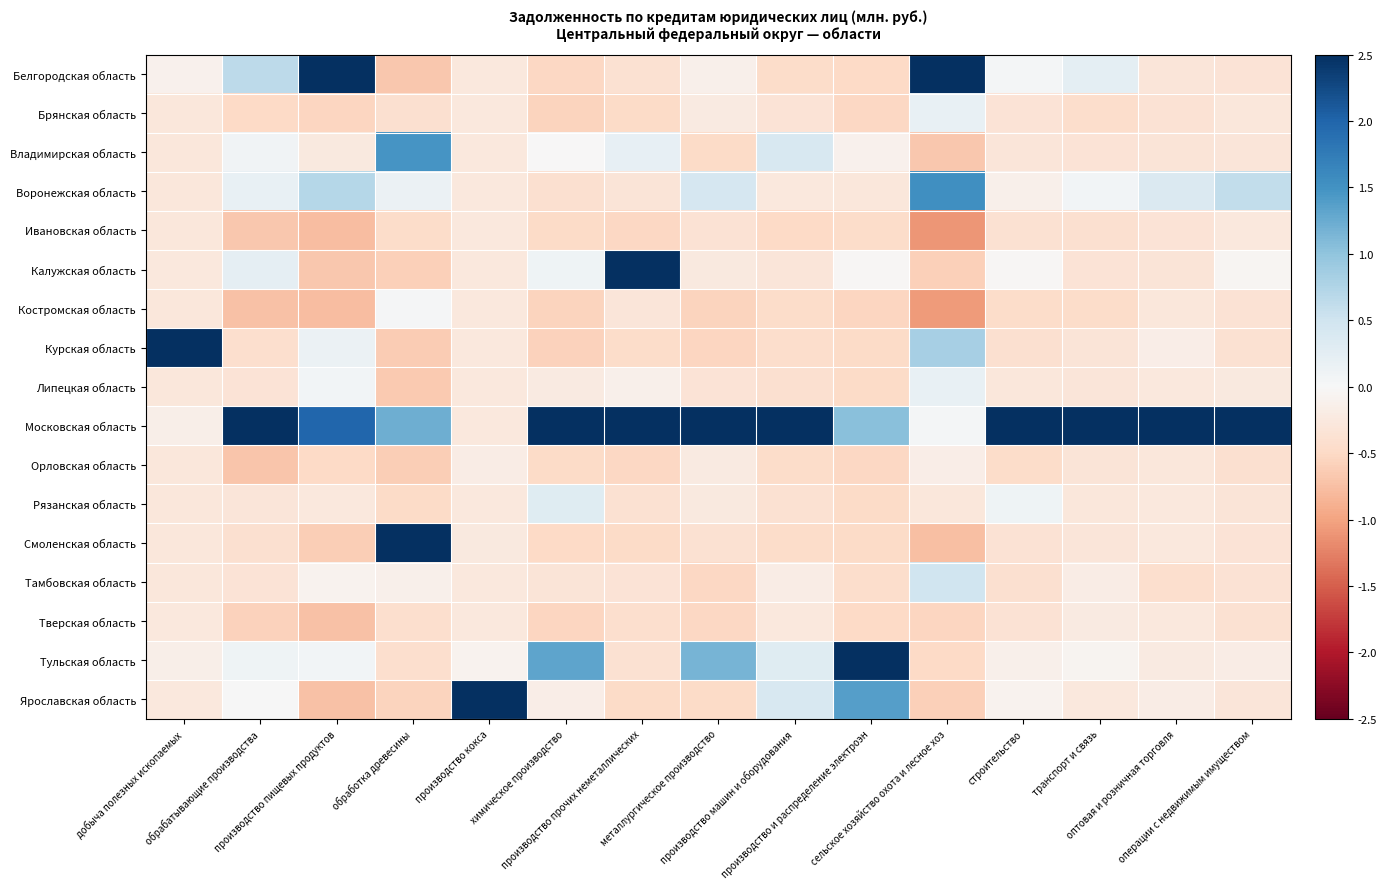

Which series has the largest total across all categories?

Московская область